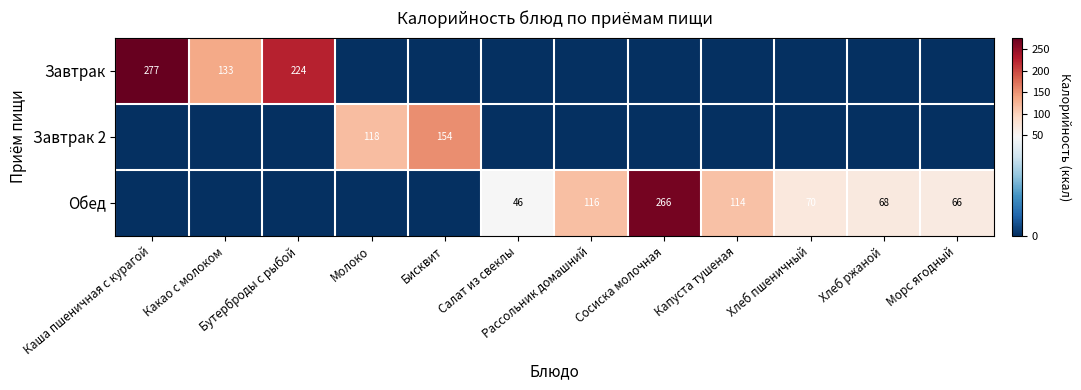

Is it true that Завтрак equals 133 at Какао с молоком?

True